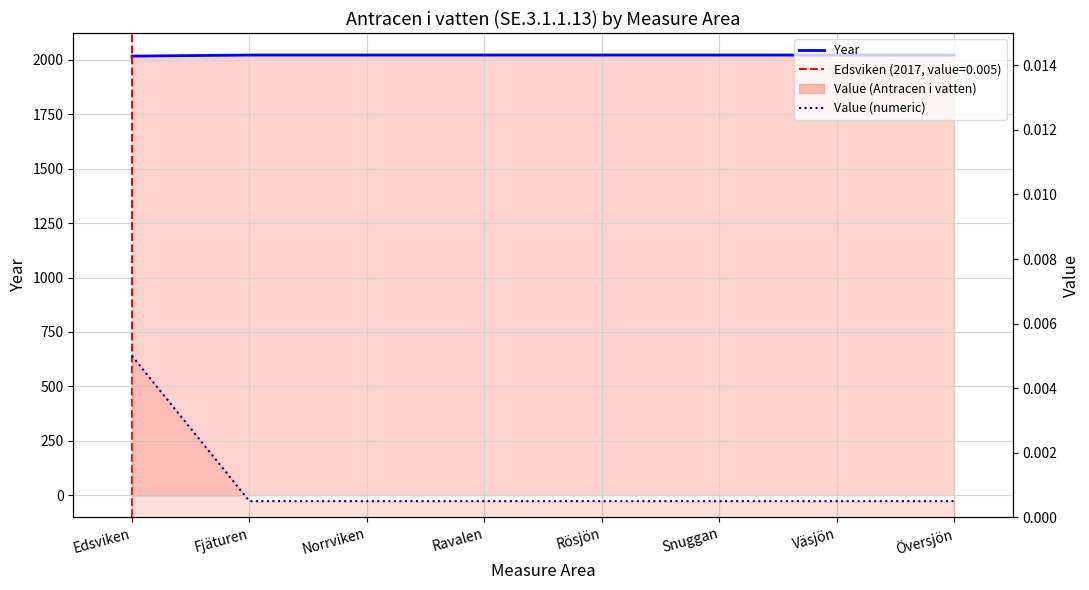

The value of Value (numeric) at Edsviken is 0.0. True or false?

True